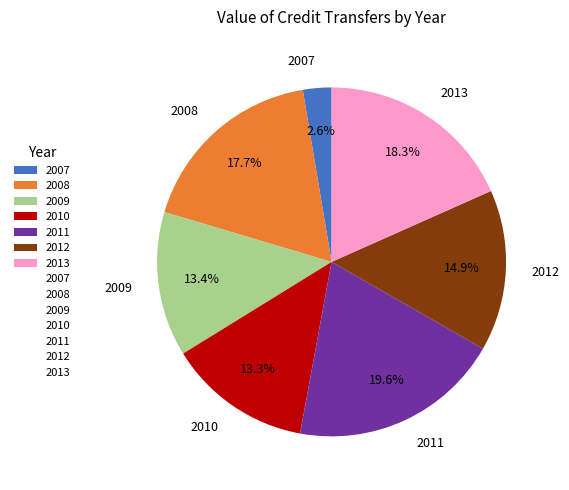

What percentage is the 2013 slice, to the nearest percent?

18%